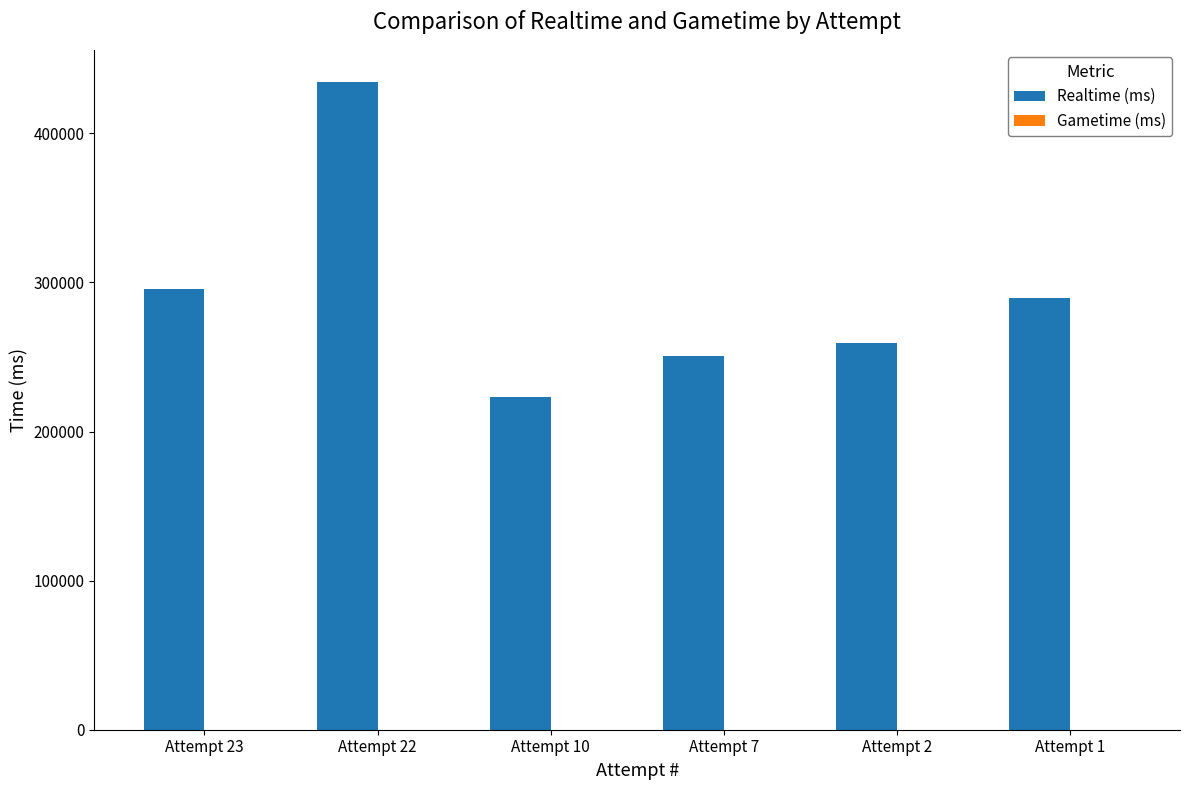

Between Attempt 22 and Attempt 23, which is larger?

Attempt 22